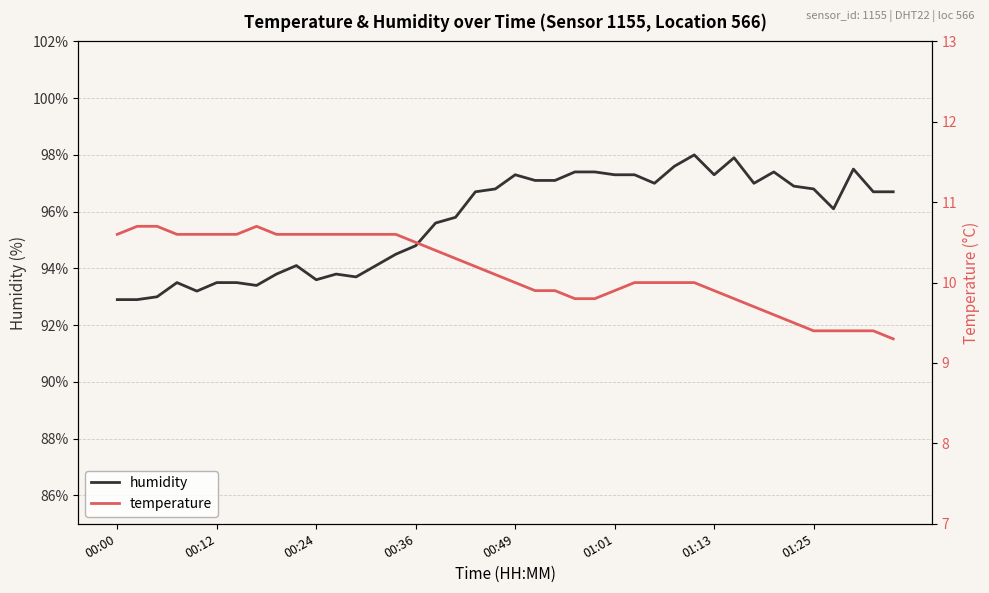

Rank the series by their maximum value, from highest to lowest.

humidity, temperature